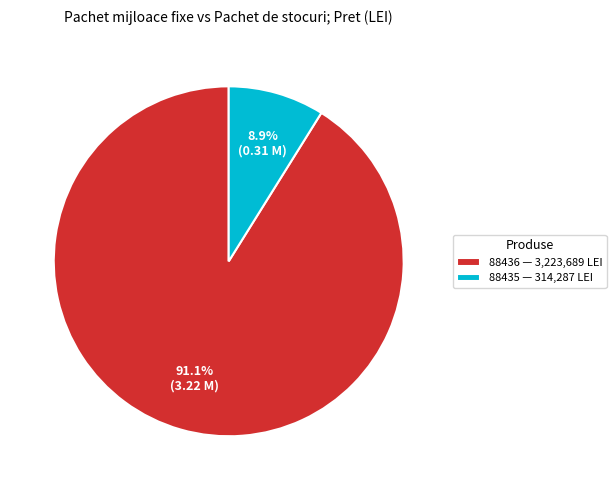

What percentage do 88435 and 88436 together represent?

100.0%